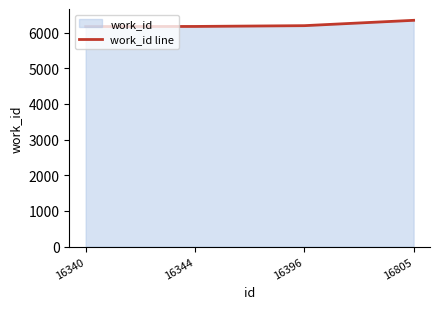

True or false: the data has more than 2 interior local peaks.

False